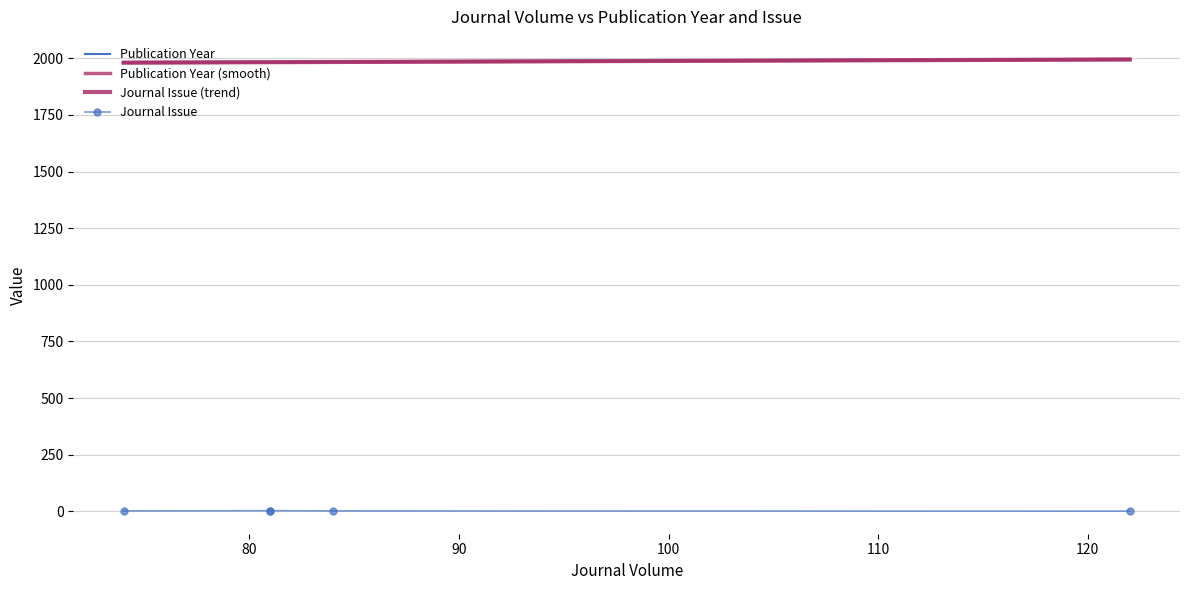

Which has a higher value, 84 or 81?

84